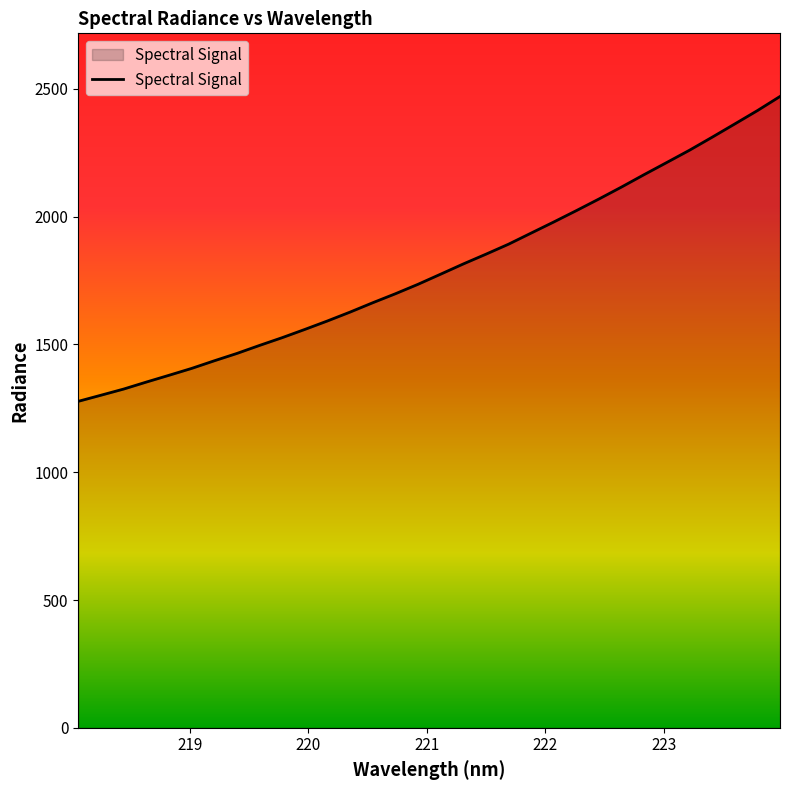

What is the greatest value displayed?

2470.7